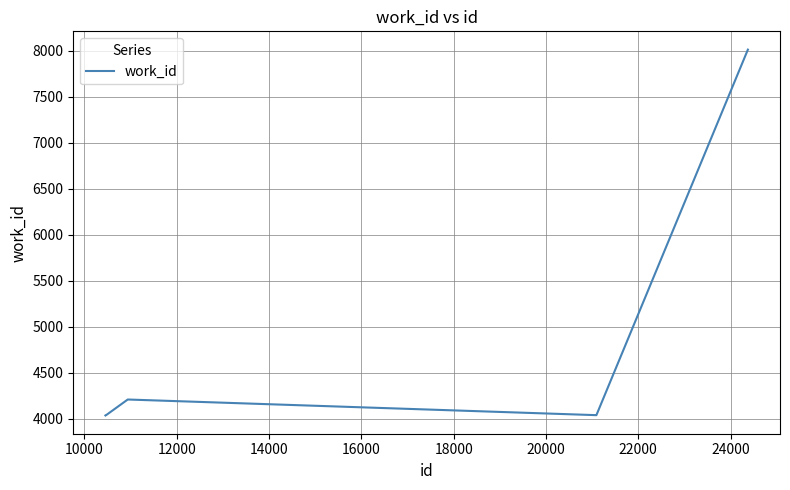

What is the greatest value displayed?

8012